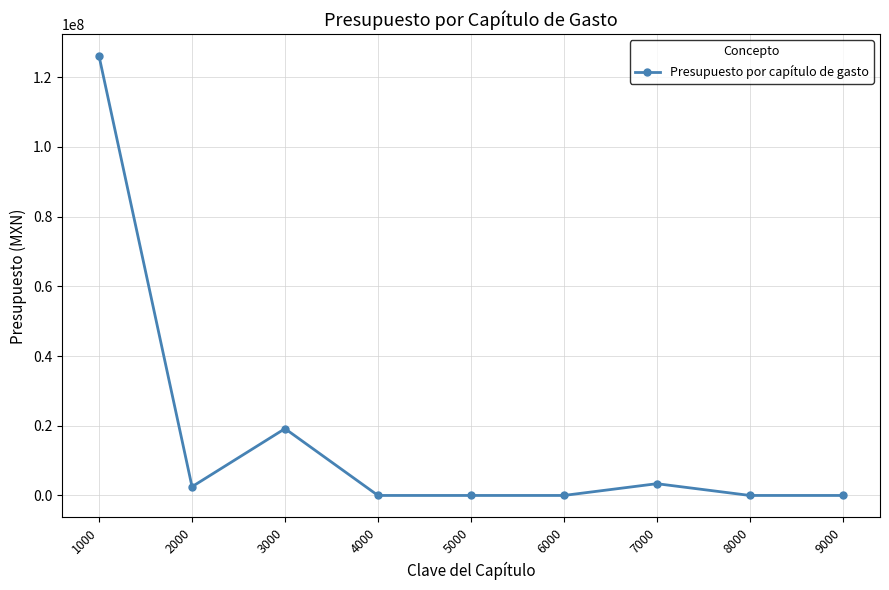

Between 3000 and 1000, which is larger?

1000